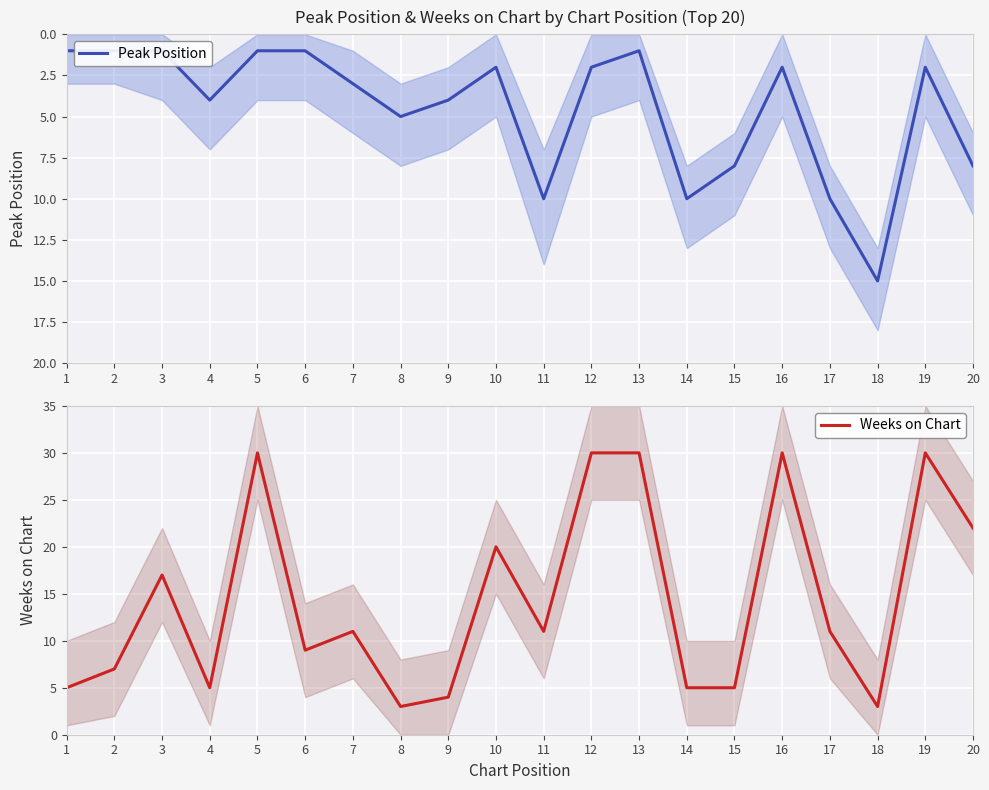

Reading right to left, transcribe all the data shown in this chart.

Peak Position: 8	2	15	10	2	8	10	1	2	10	2	4	5	3	1	1	4	1	1	1
Weeks on Chart: 22	30	3	11	30	5	5	30	30	11	20	4	3	11	9	30	5	17	7	5